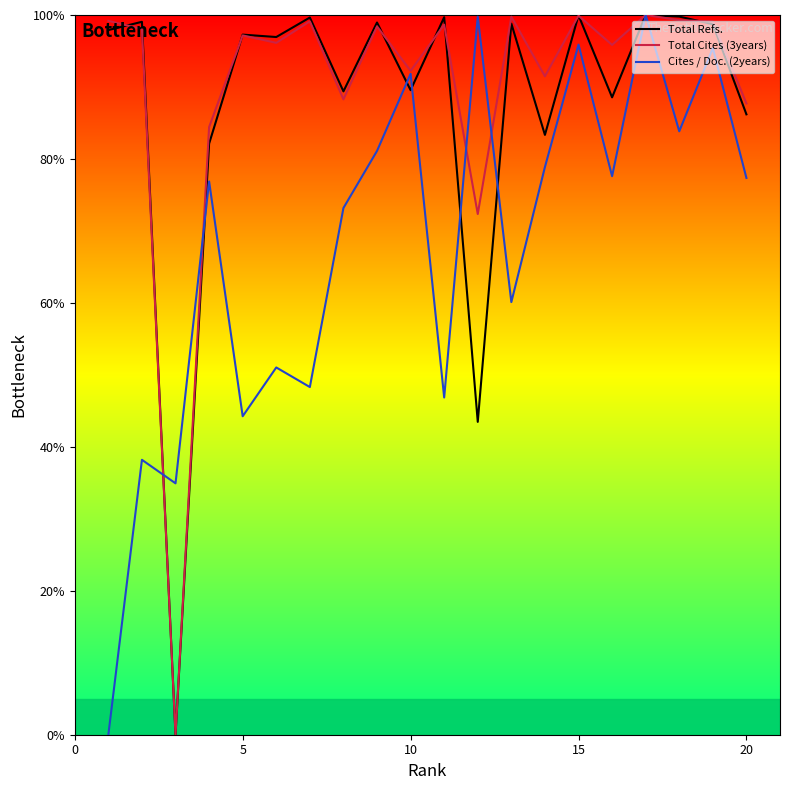

At 10, list the series in order from largest to smallest.

Cites / Doc. (2years), Total Refs., Total Cites (3years)